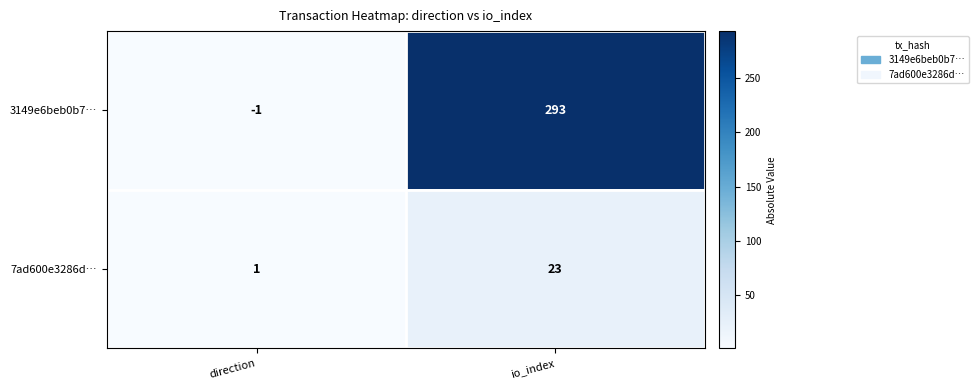

Is it true that 3149e6beb0b7… equals -1 at direction?

True